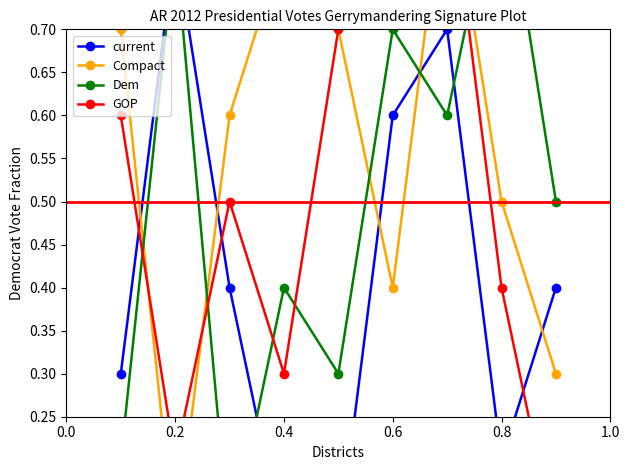

Does the chart have visible grid lines?

No